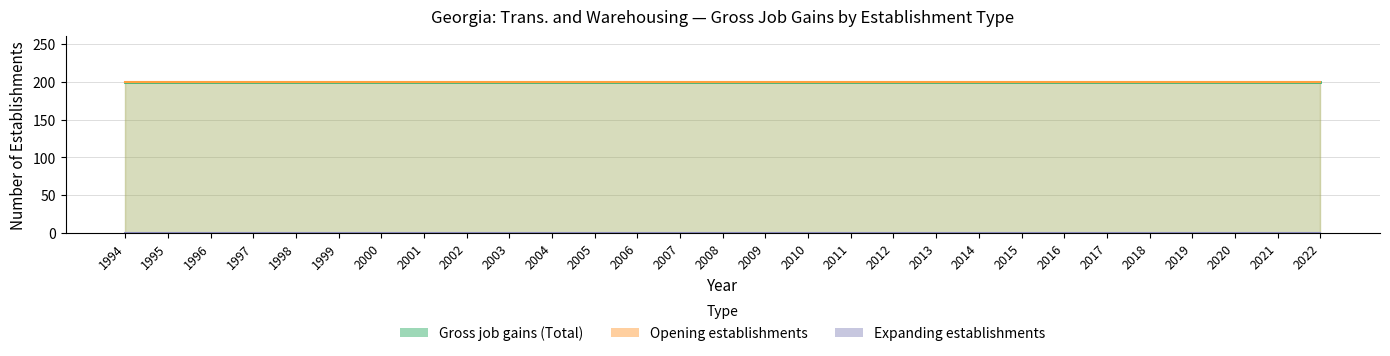

True or false: Expanding establishments and Gross job gains (Total) intersect in this chart.

False